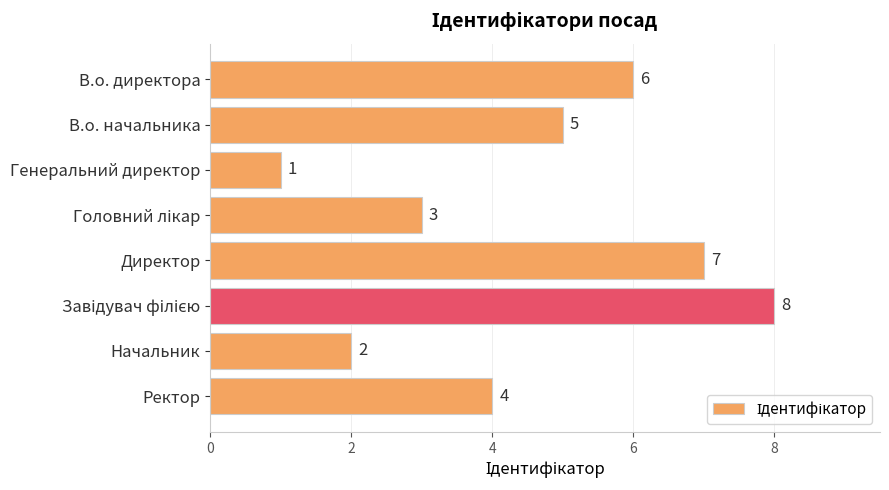

What is the maximum value shown in the chart?

8